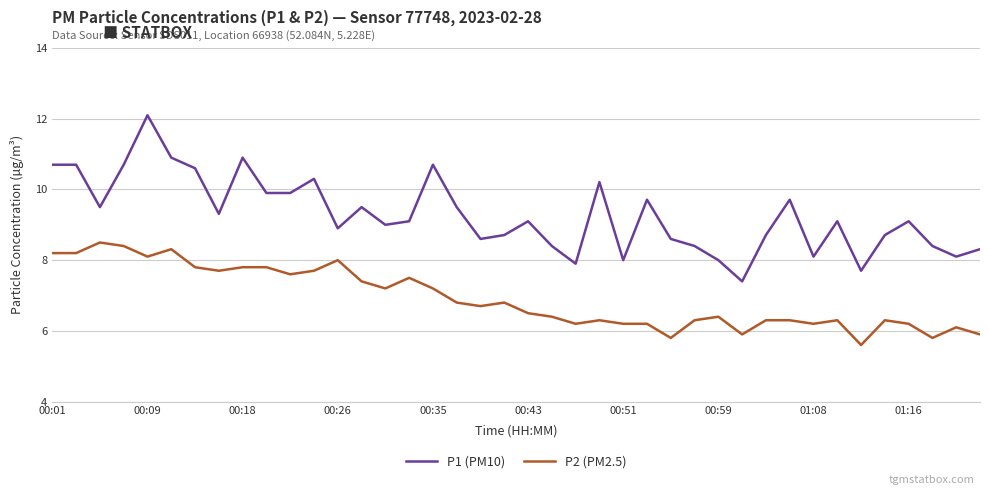

True or false: P1 (PM10) and P2 (PM2.5) cross at least once.

False